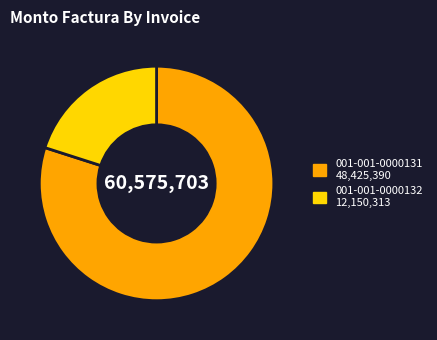

What is the ratio of the value at 001-001-0000132 to the value at 001-001-0000131?

0.3